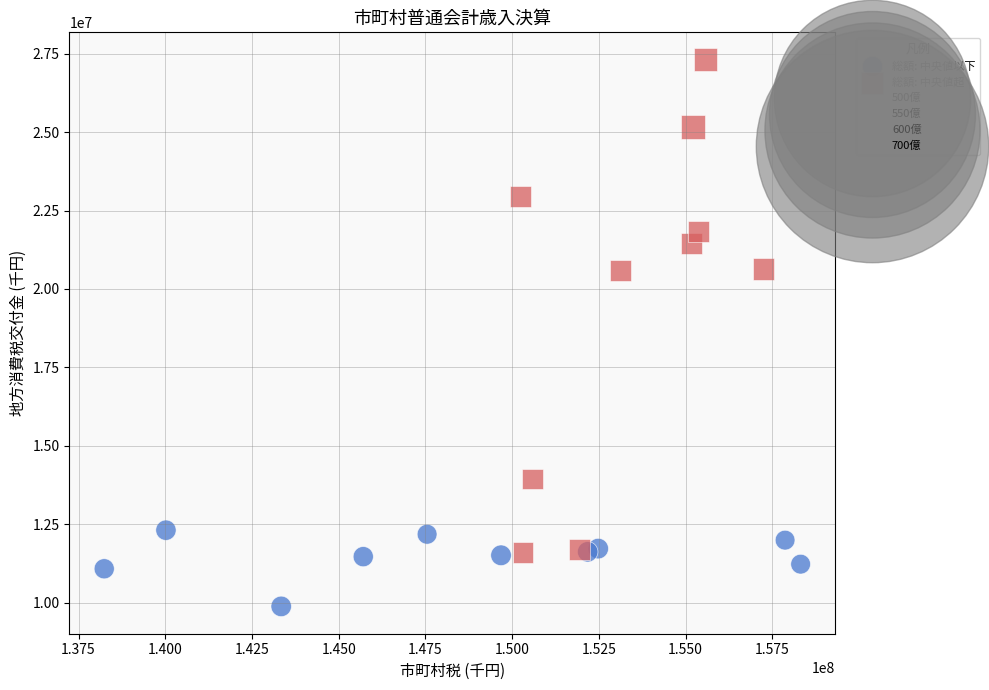

Which series reaches the minimum Y coordinate?

総額: 中央値以下